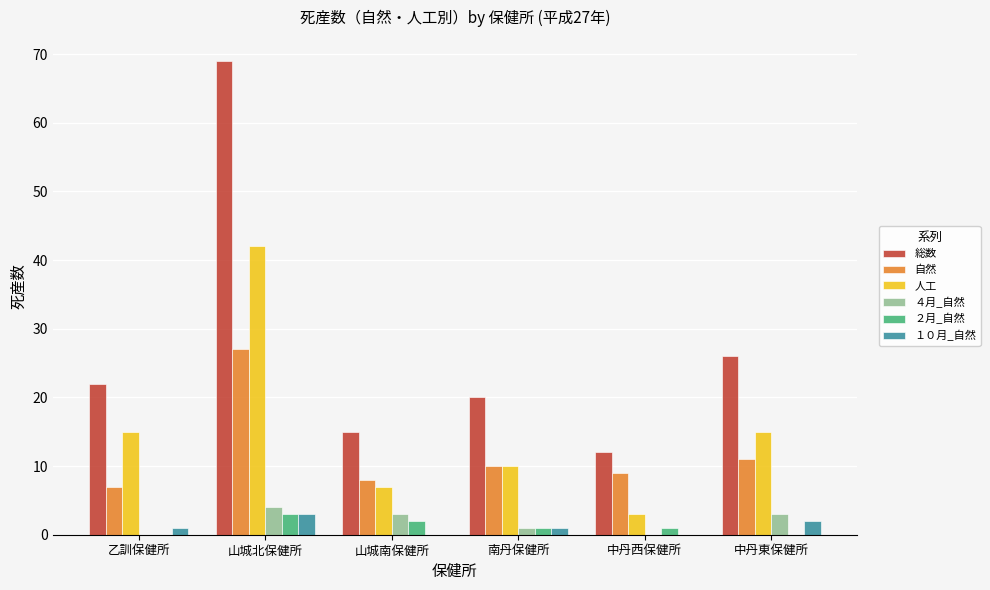

What are all the series names shown in the legend?

総数, 自然, 人工, ４月_自然, ２月_自然, １０月_自然